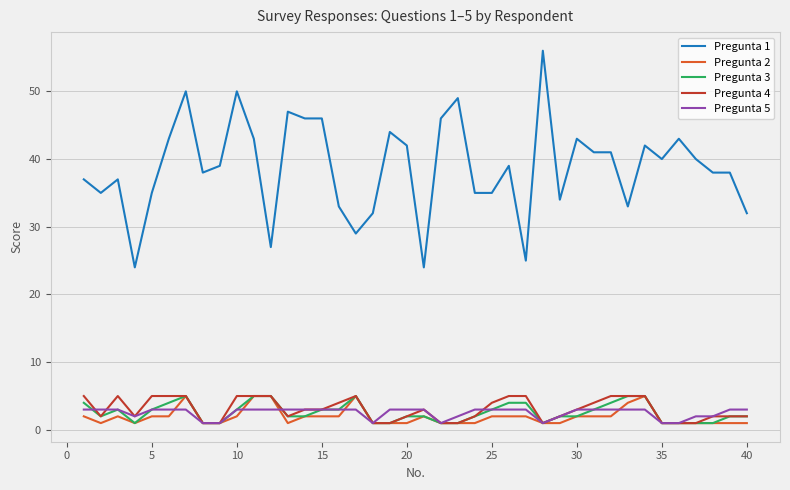

Which series has the largest total across all categories?

Pregunta 1